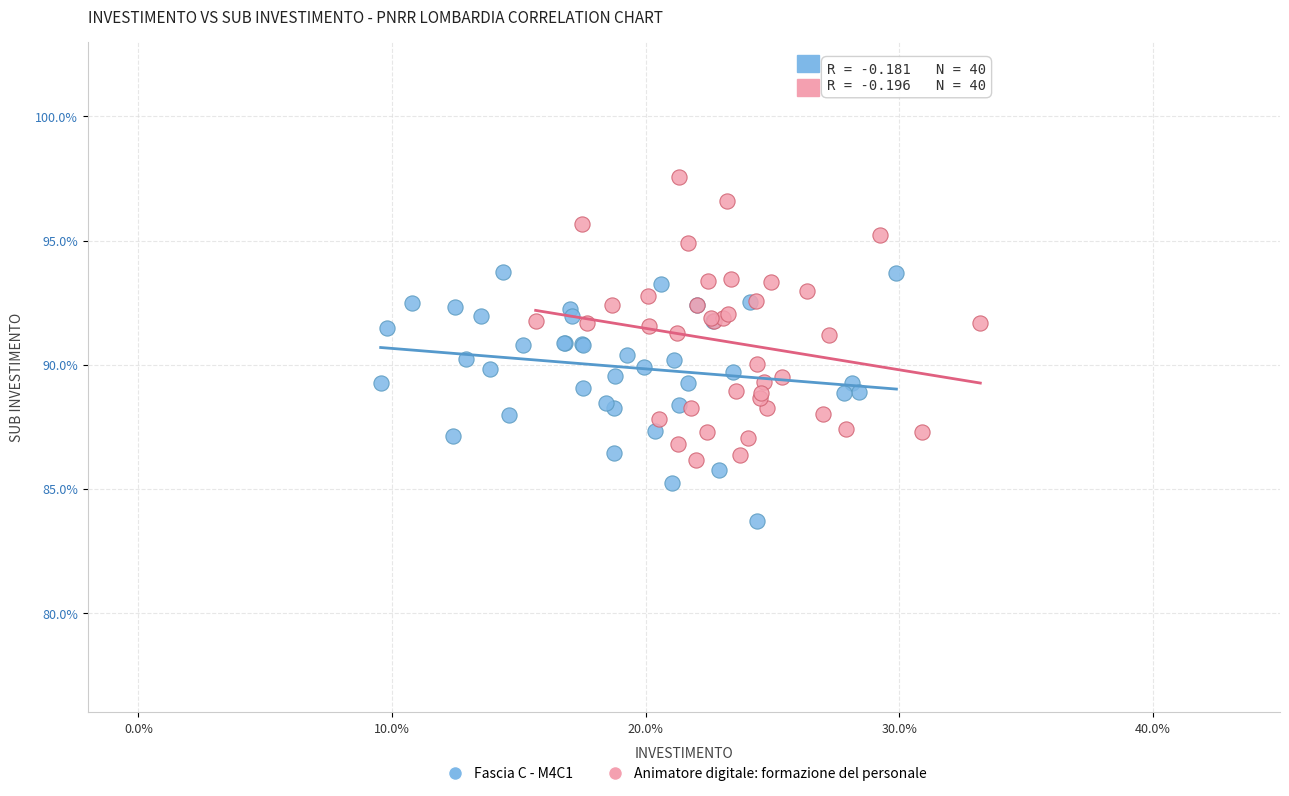

Which series contains the lowest Y value?

Fascia C - M4C1